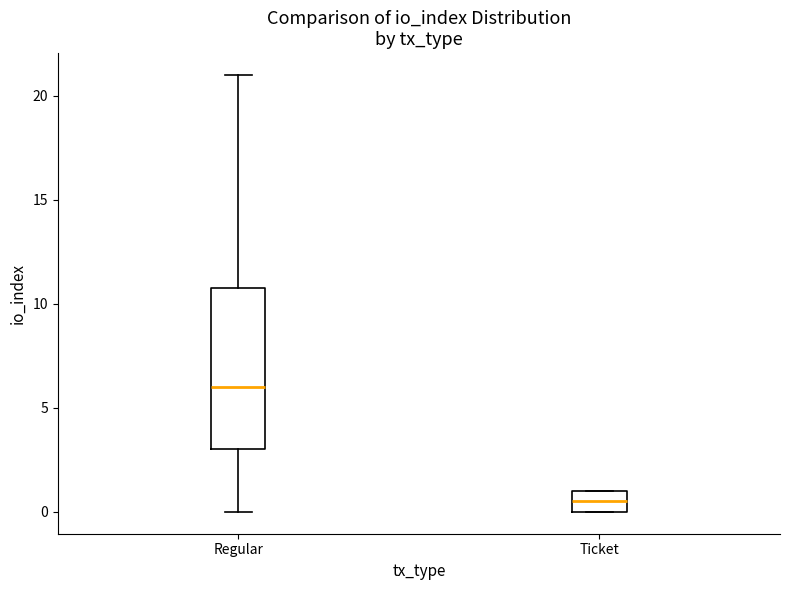

Comparing the boxes themselves (not the whiskers), which one is the tallest?

Regular